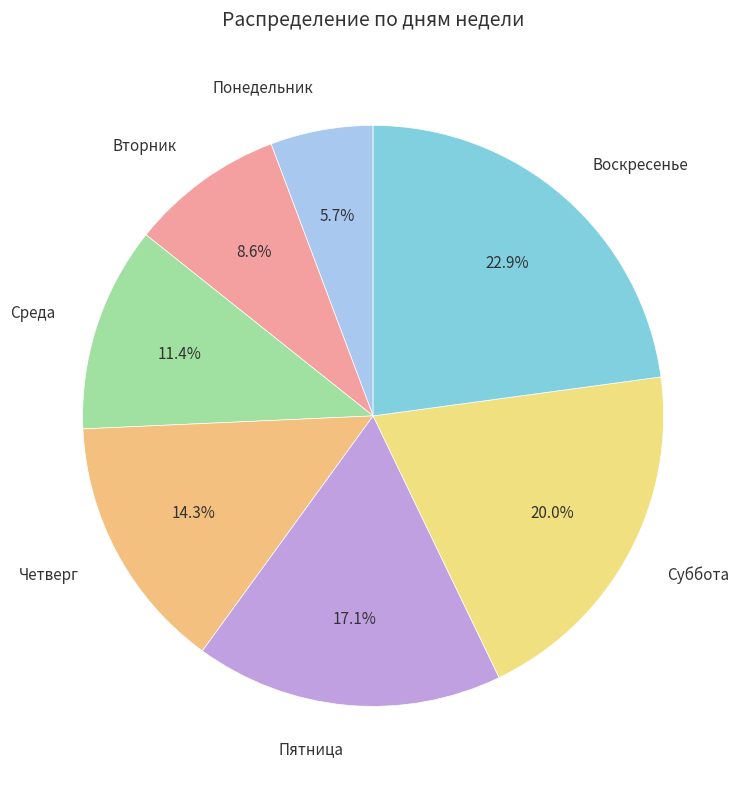

True or false: Пятница accounts for 17% of the total.

True